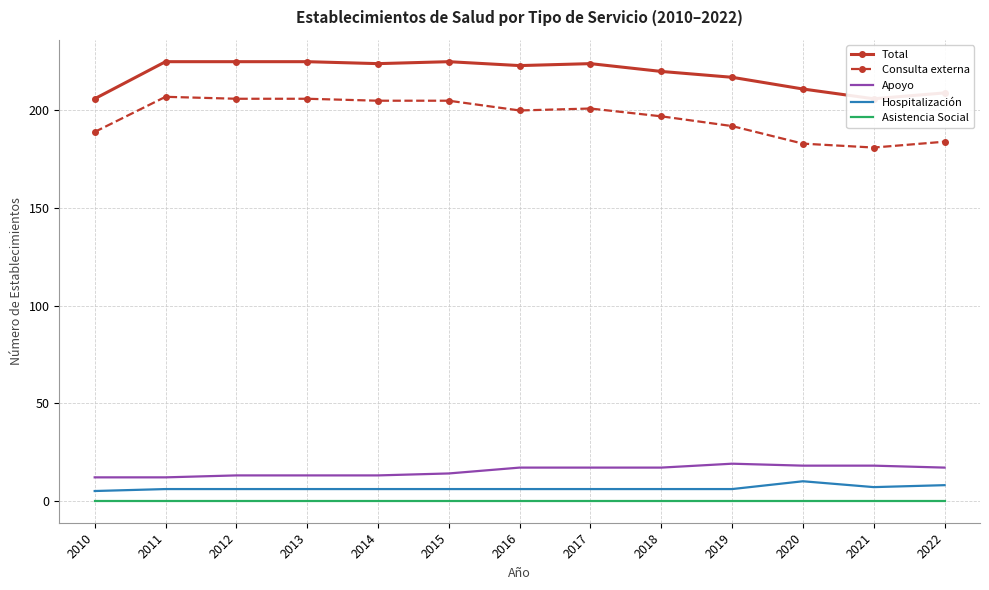

What is the sum of the Total values at 2011 and 2019?

442